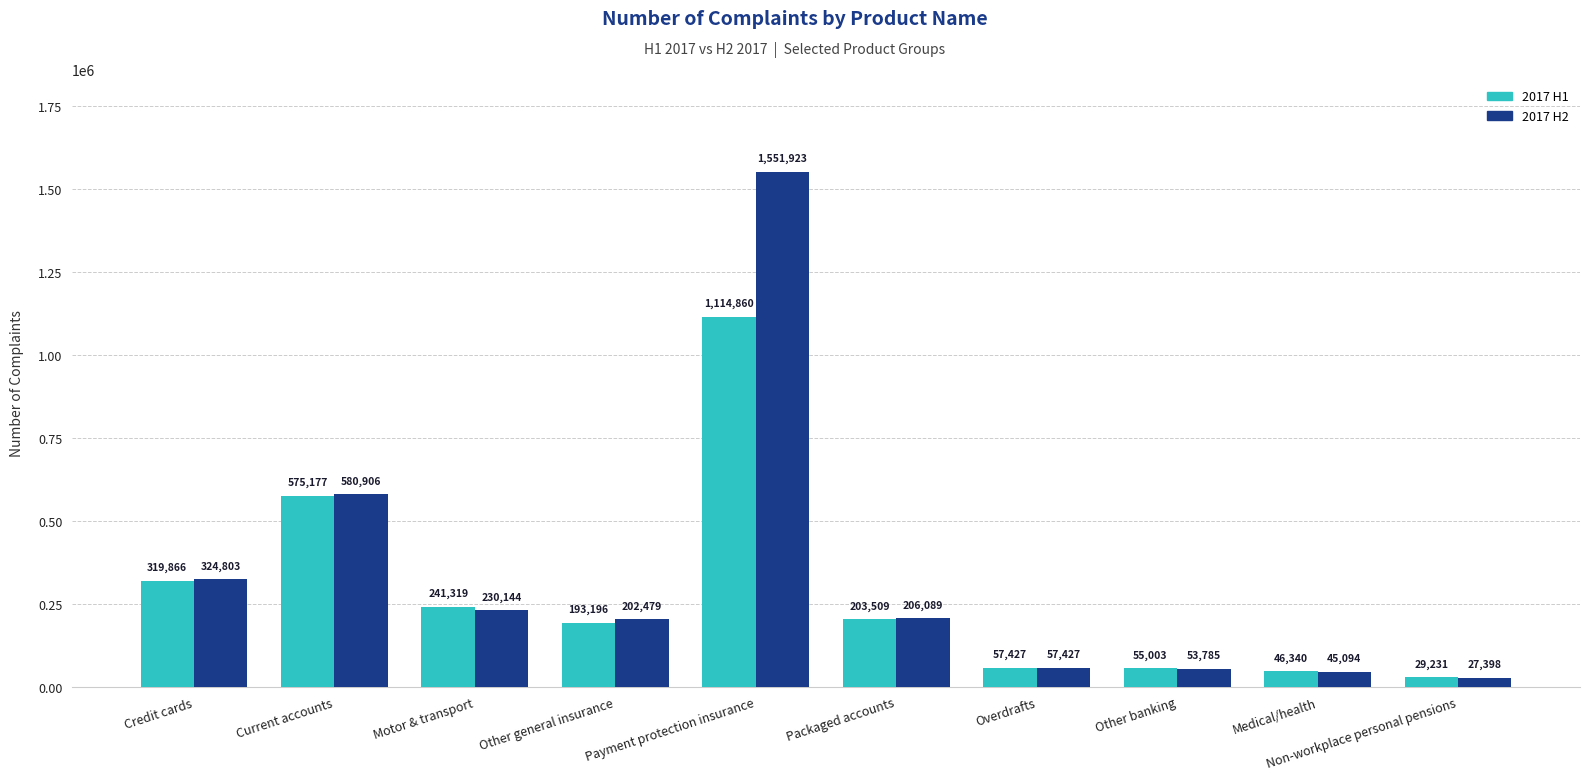

Count the number of categories in the chart.

10